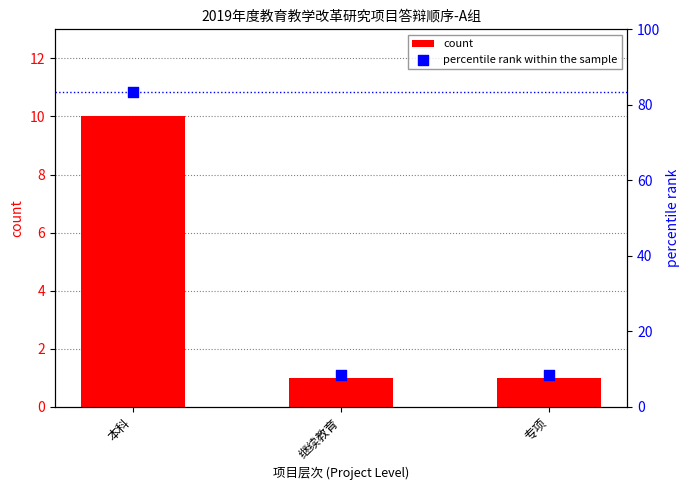

At which category is the sum across all series the highest?

本科